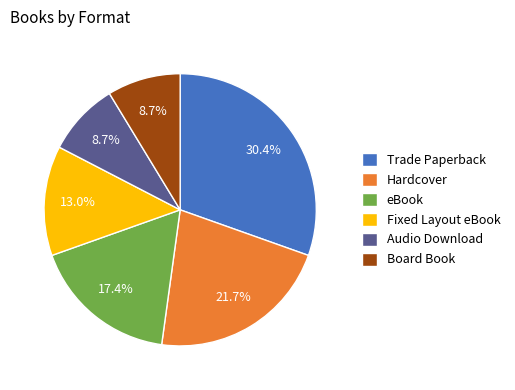

What percentage is the Trade Paperback slice, to the nearest percent?

30%